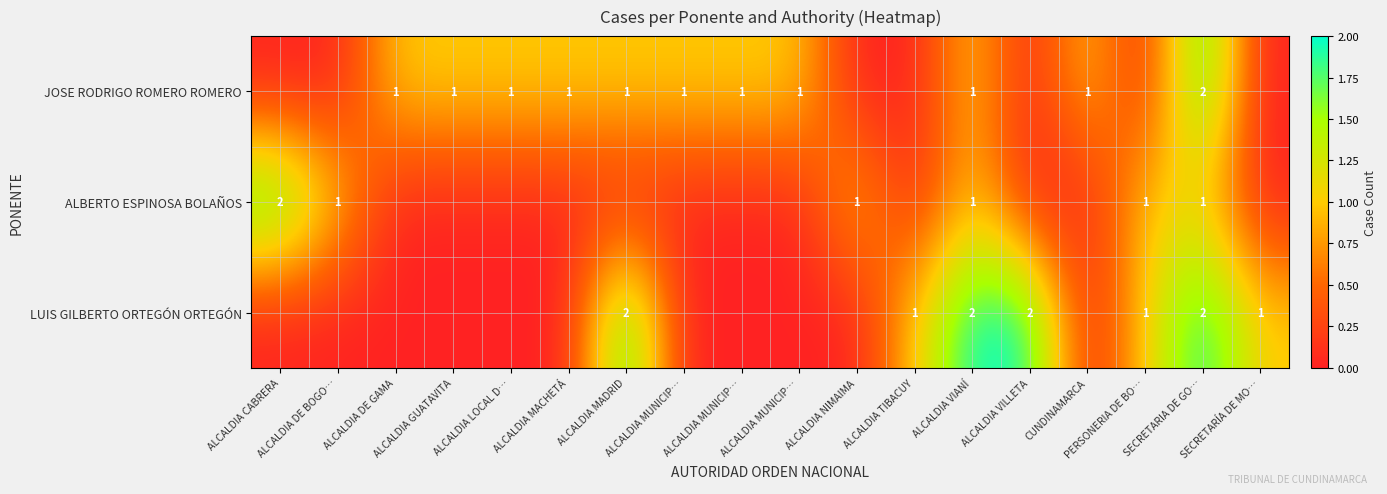

What is the difference between the highest and lowest values at ALCALDIA TIBACUY?

1